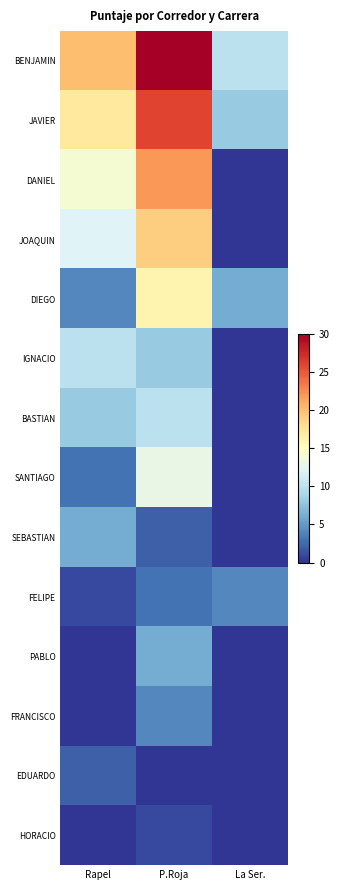

Which has a higher value, La Ser. or Rapel?

Rapel